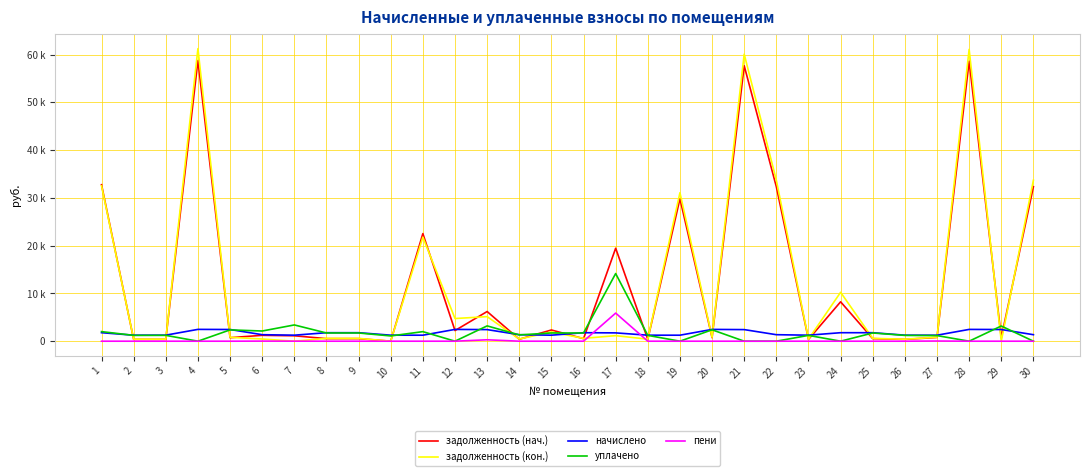

Does the chart have visible grid lines?

Yes